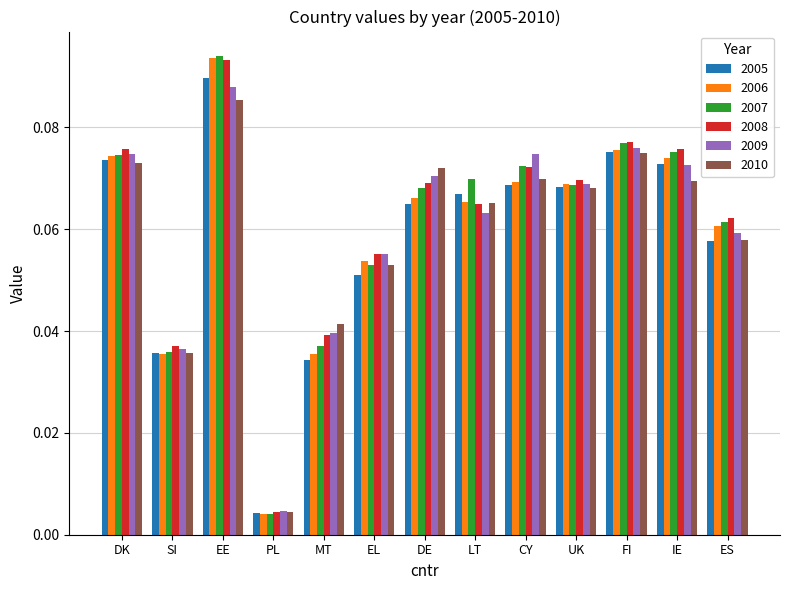

Which category has the highest value across all series?

EE